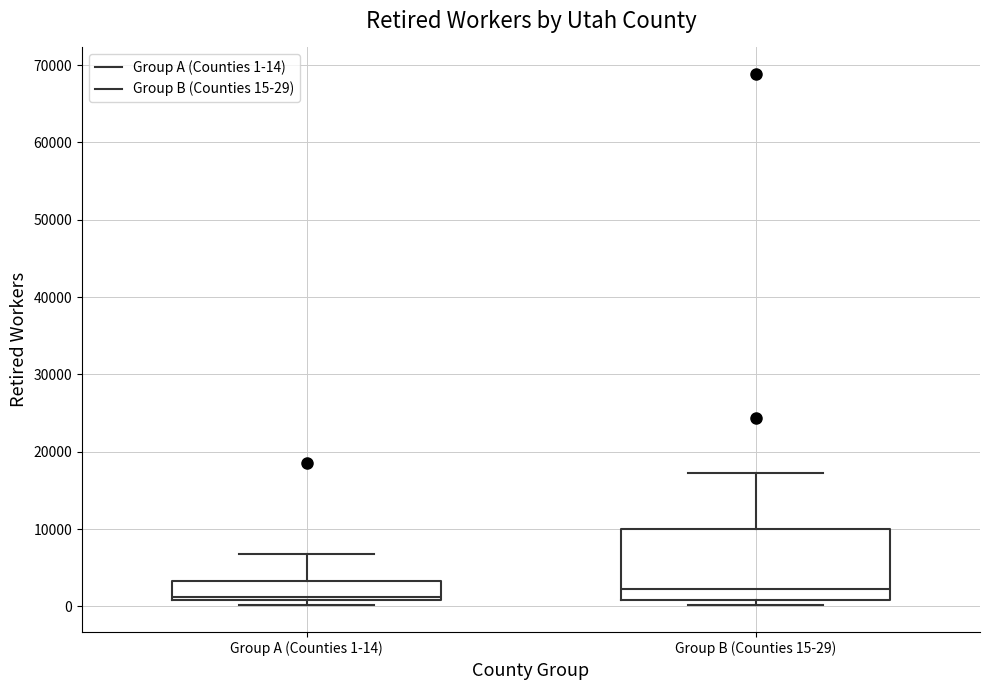

Which box has the lowest median line?

Group A (Counties 1-14)